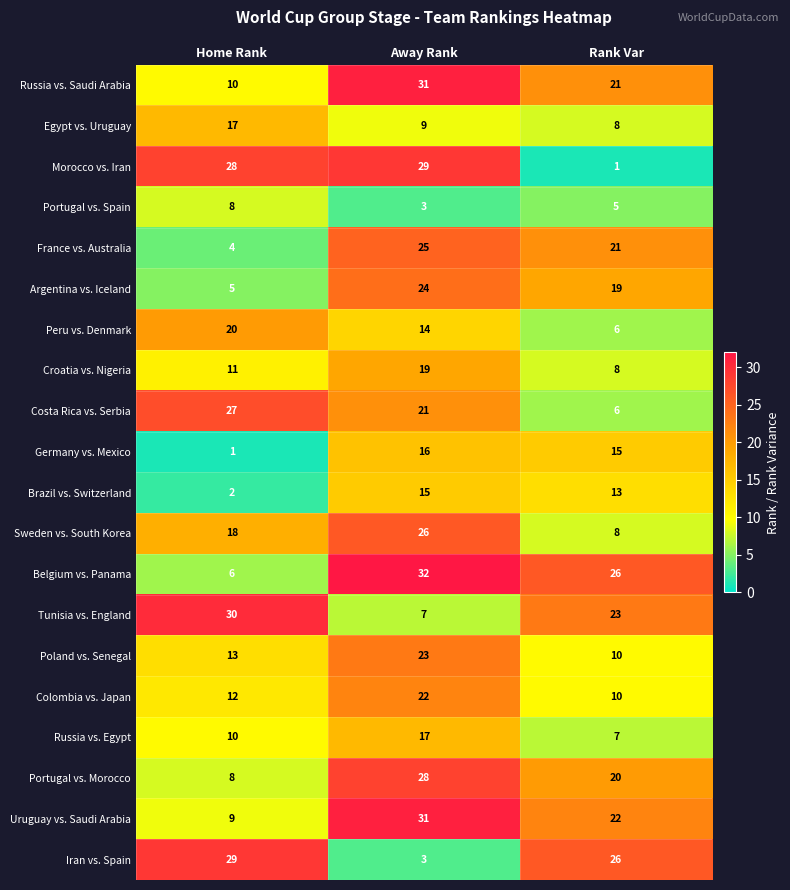

Which series has the widest spread of values?

Morocco vs. Iran